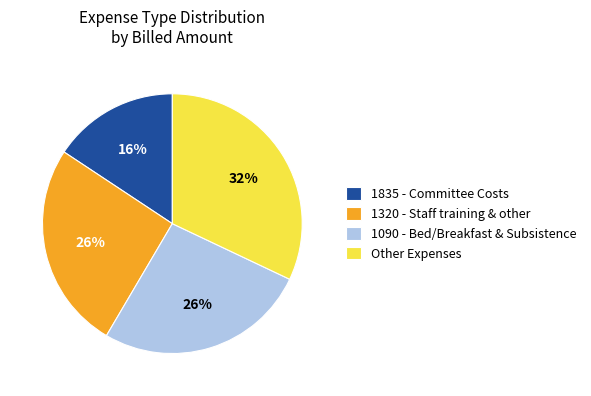

Is it true that 1835 - Committee Costs is 3% of the pie?

False